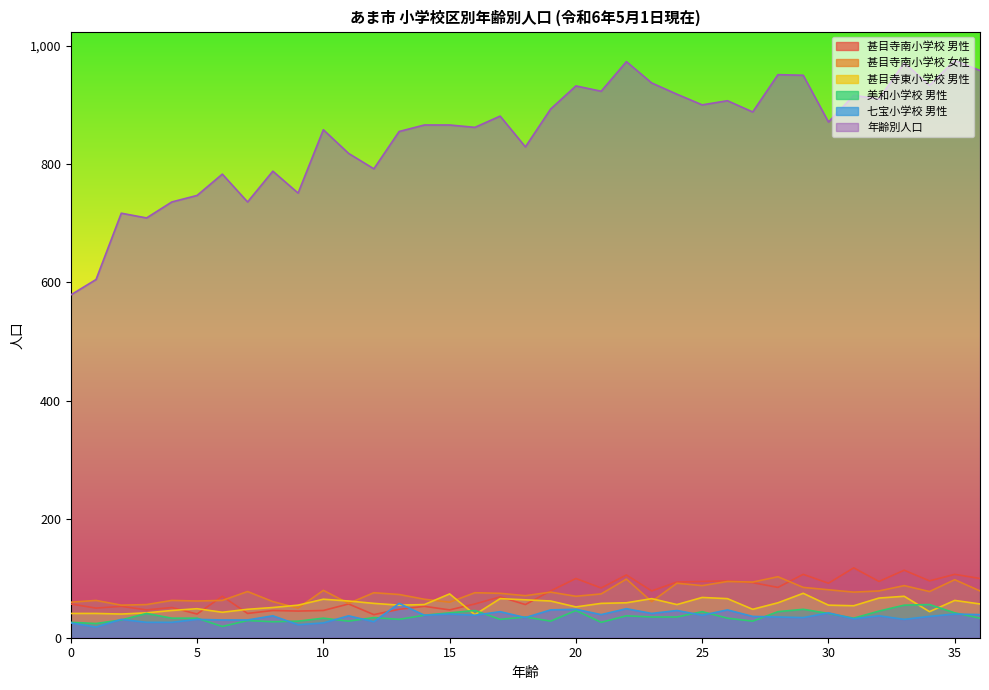

Where is 甚目寺東小学校 男性 nearest to the value 57?

36